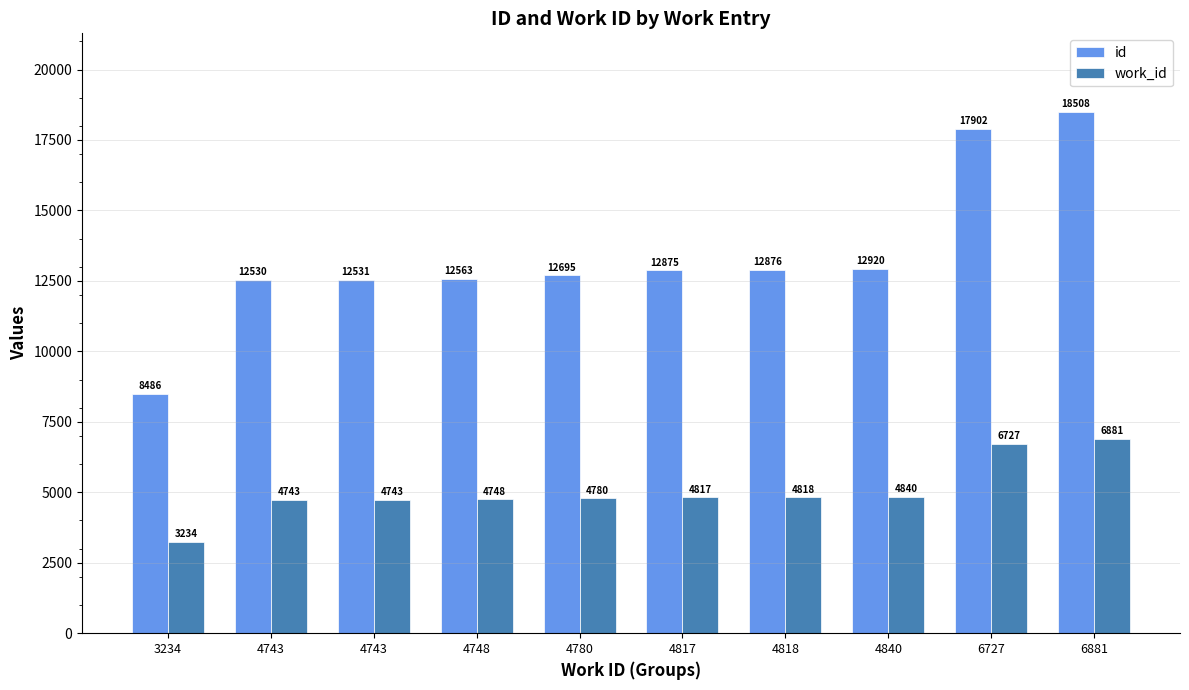

Rank the series by their average value, from lowest to highest.

work_id, id